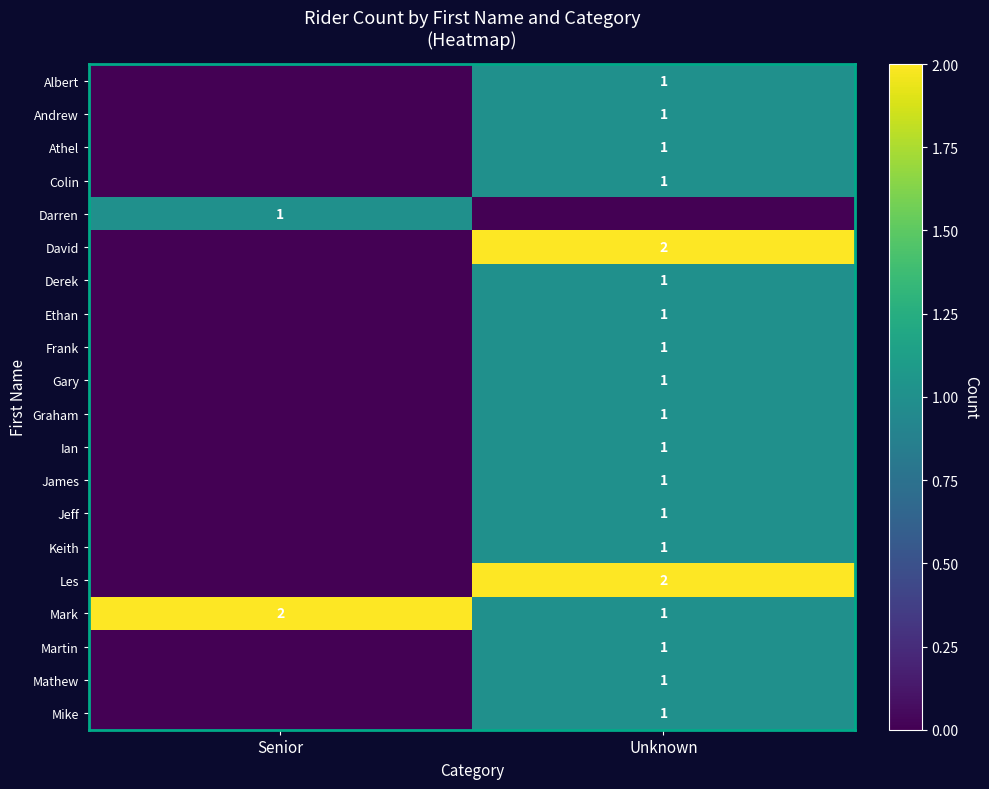

At which category does the chart reach its peak across all series?

Unknown